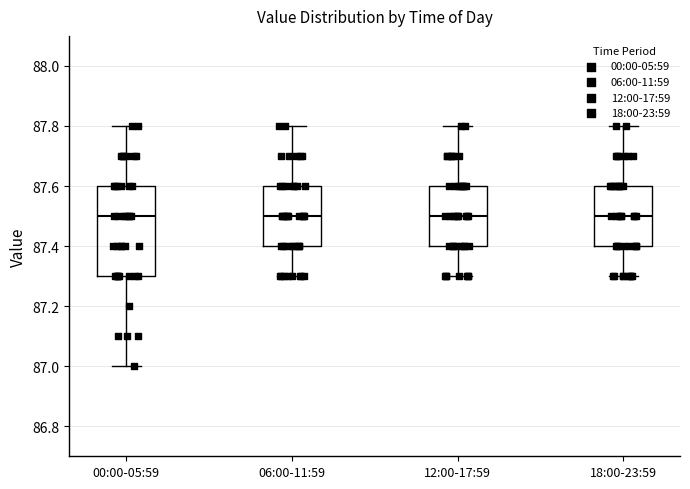

Reading left to right, transcribe this box plot: for each box, give where its median line is, the range the box spans, and where its two whiskers end, as read against the y-axis. The values are not printed on the chart, so give them approximately, as read against the axis.

00:00-05:59: median 87.5, box 87.3 to 87.6, whiskers 87.0 to 87.8
06:00-11:59: median 87.5, box 87.4 to 87.6, whiskers 87.3 to 87.8
12:00-17:59: median 87.5, box 87.4 to 87.6, whiskers 87.3 to 87.8
18:00-23:59: median 87.5, box 87.4 to 87.6, whiskers 87.3 to 87.8